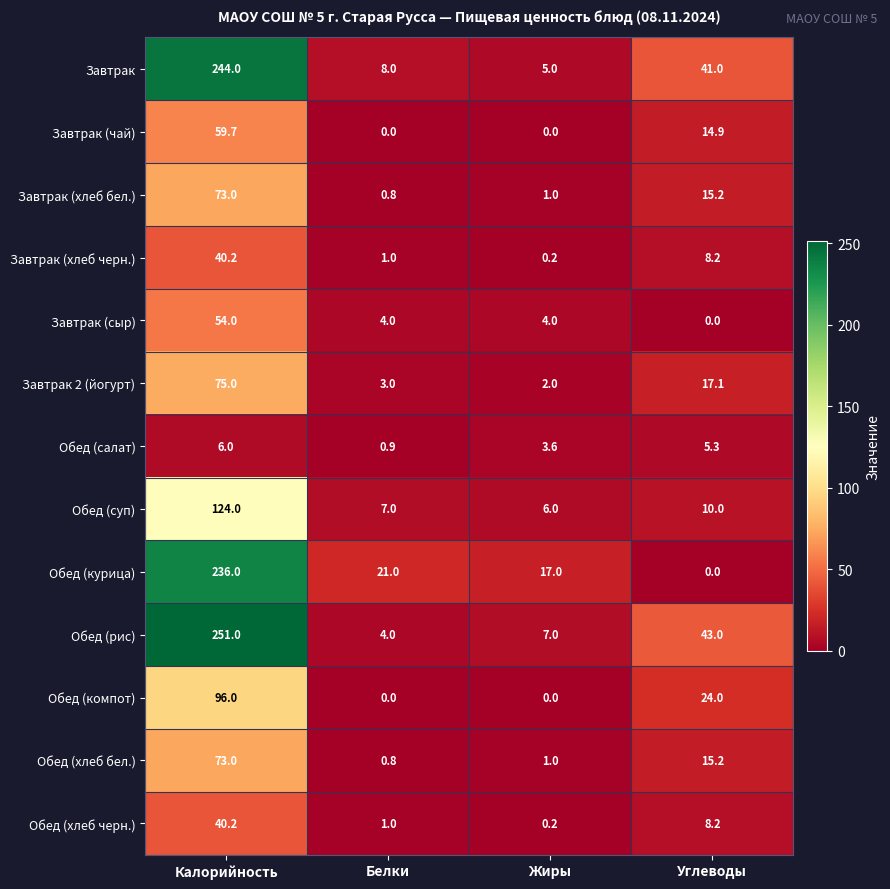

Which series changed the most between Белки and Жиры?

Обед (курица)